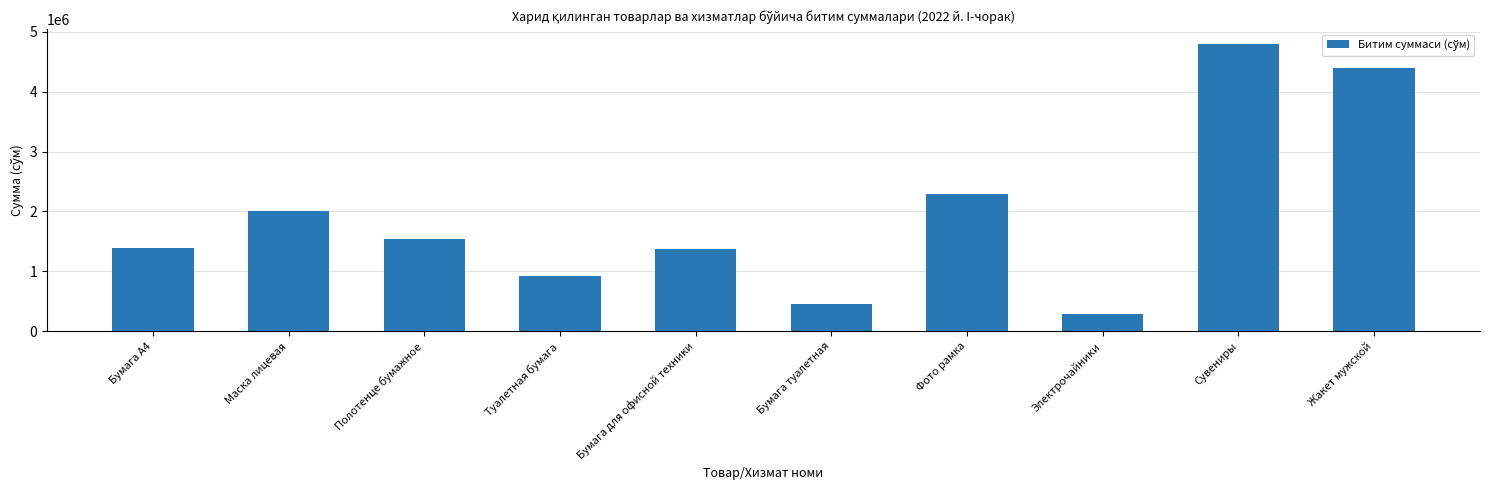

At which category does the chart reach its minimum across all series?

Электрочайники